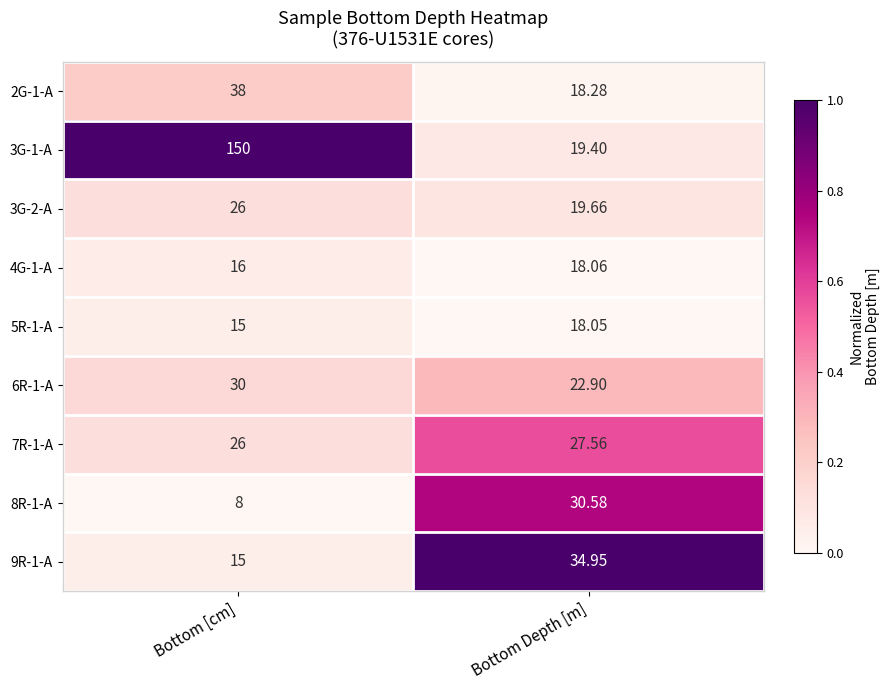

List the labels in order of 7R-1-A value, largest first.

Bottom Depth [m], Bottom [cm]